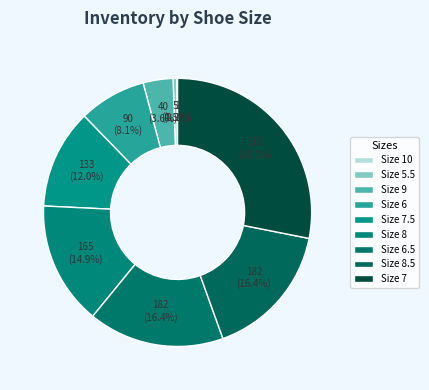

Is there a majority slice in this chart?

No